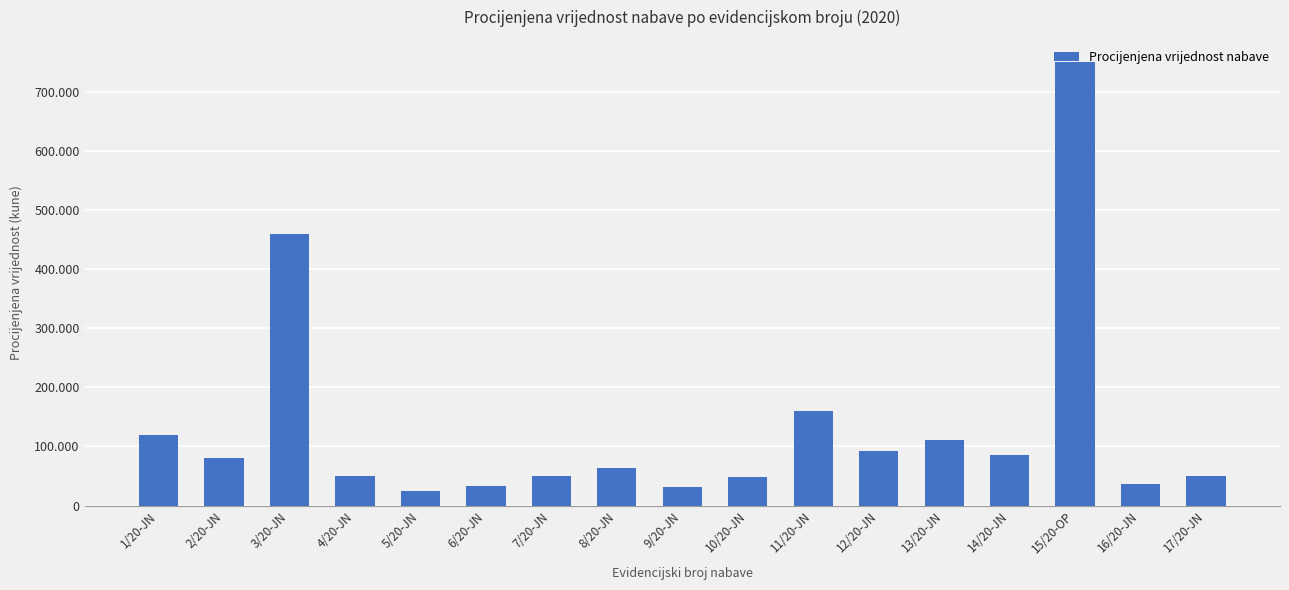

True or false: the data shows 80000 at 2/20-JN.

True